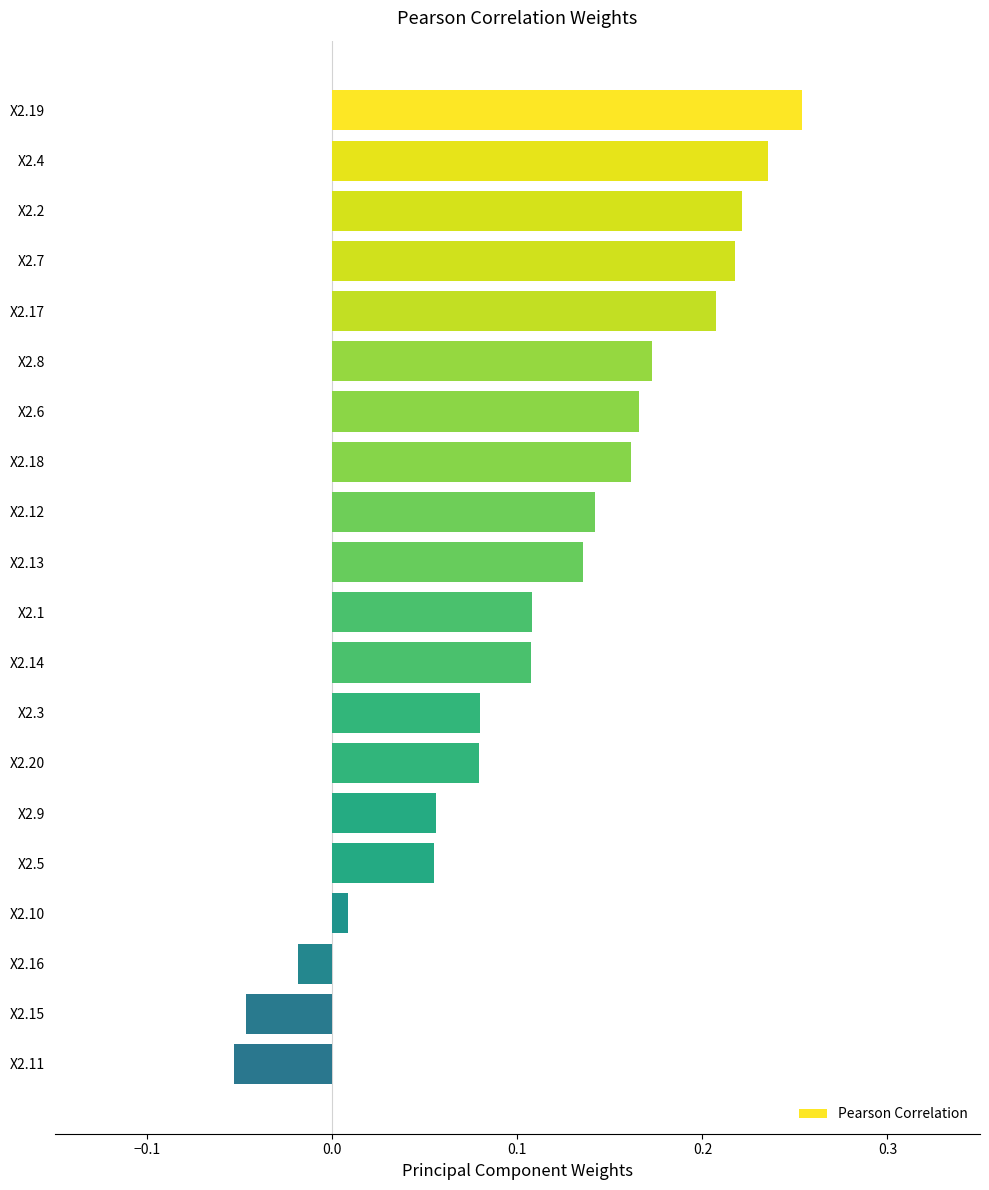

What position from the top is X2.8?

6